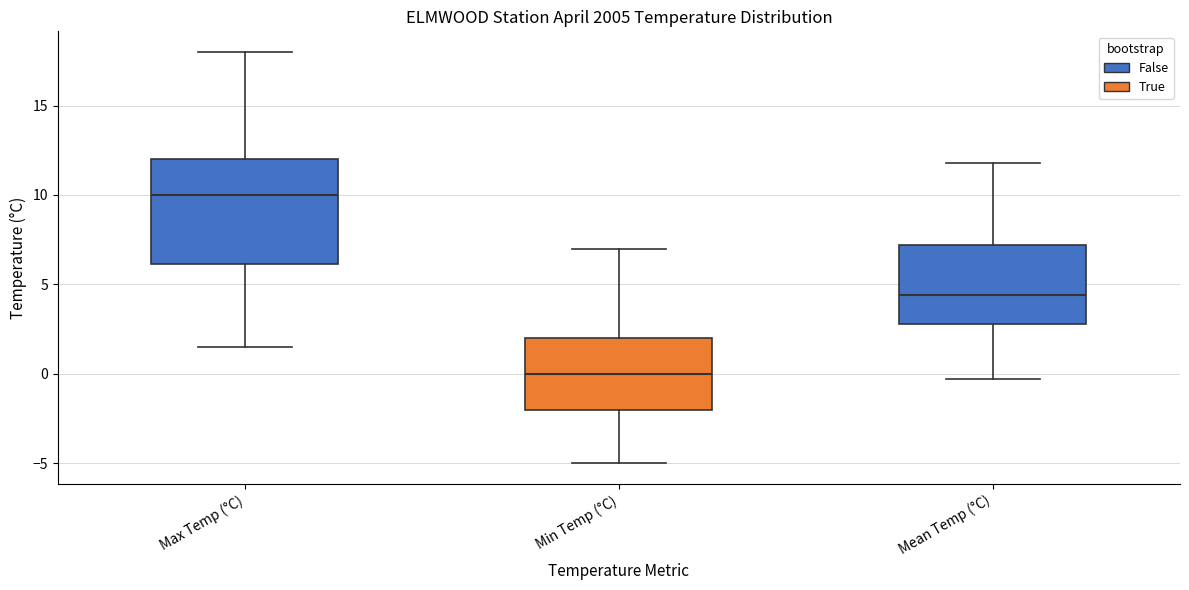

Comparing the boxes themselves (not the whiskers), which one is the tallest?

Max Temp (°C)